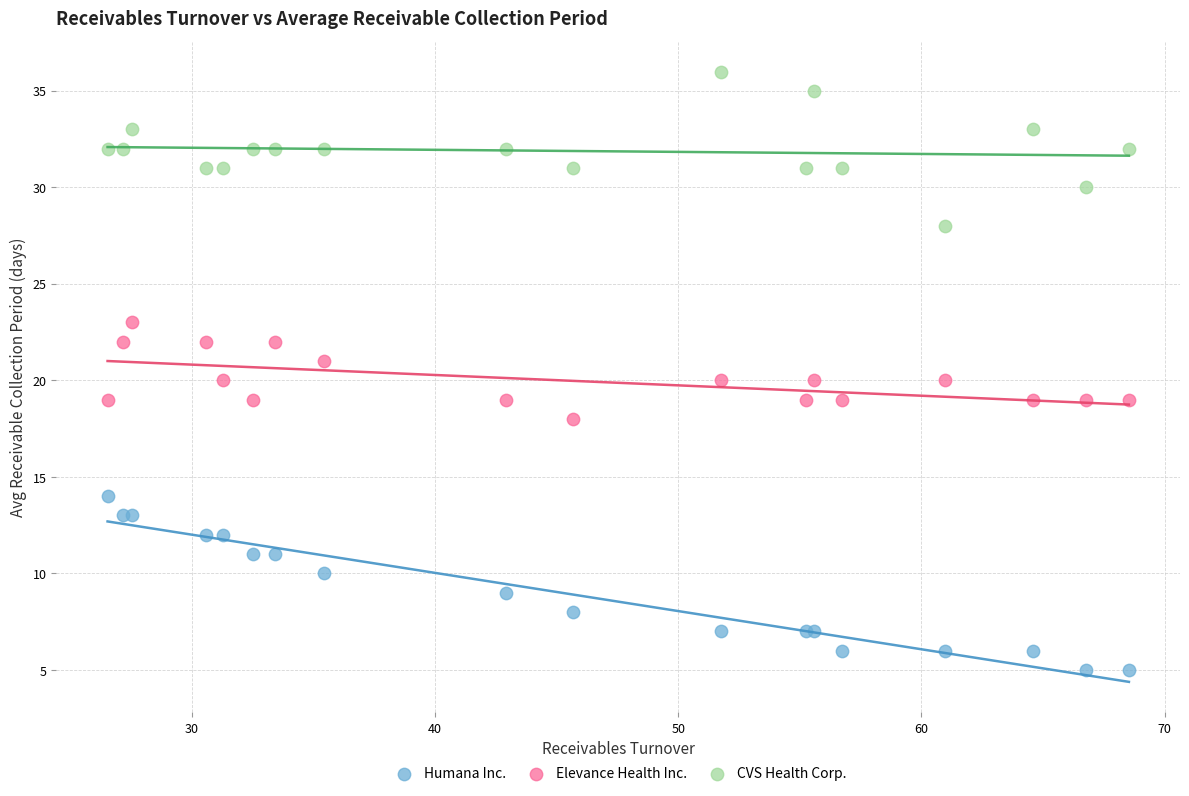

Which series reaches the minimum Y coordinate?

Humana Inc.